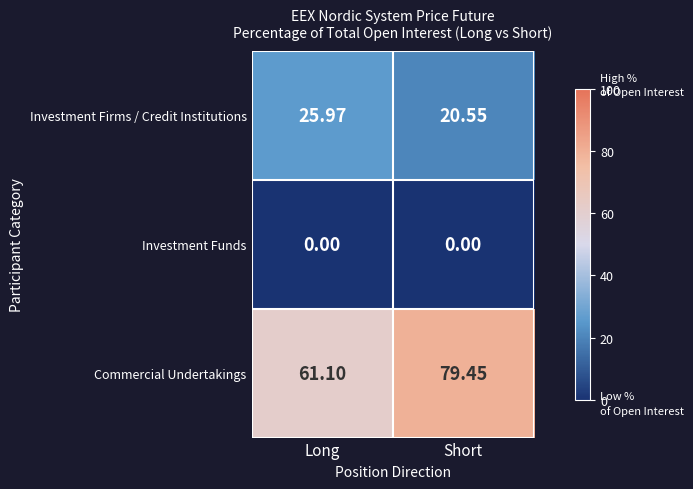

Which category has the highest value across all series?

Short